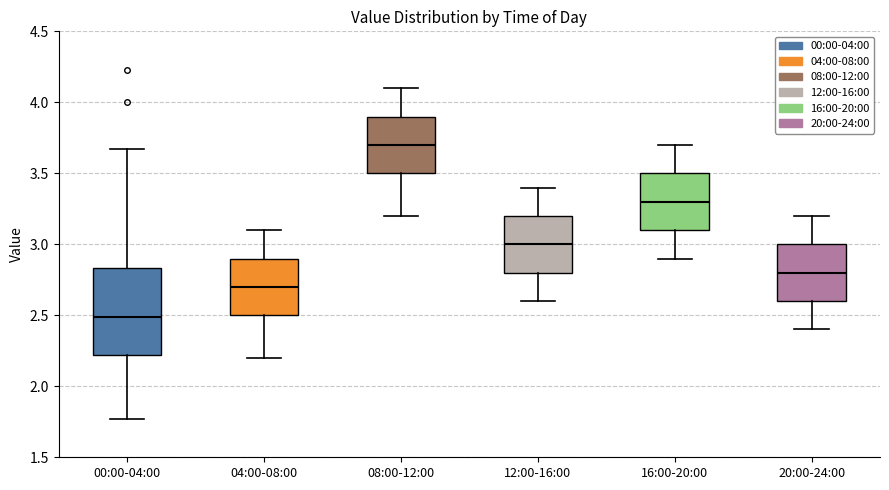

Reading left to right, read every box against the y-axis: the position of its median line, the range the box covers, and the ends of its whiskers. The values are not printed on the chart, so give them approximately, as read against the axis.

00:00-04:00: median 2.50, box 2.20 to 2.85, whiskers 1.75 to 3.65
04:00-08:00: median 2.70, box 2.50 to 2.90, whiskers 2.20 to 3.10
08:00-12:00: median 3.70, box 3.50 to 3.90, whiskers 3.20 to 4.10
12:00-16:00: median 3.00, box 2.80 to 3.20, whiskers 2.60 to 3.40
16:00-20:00: median 3.30, box 3.10 to 3.50, whiskers 2.90 to 3.70
20:00-24:00: median 2.80, box 2.60 to 3.00, whiskers 2.40 to 3.20